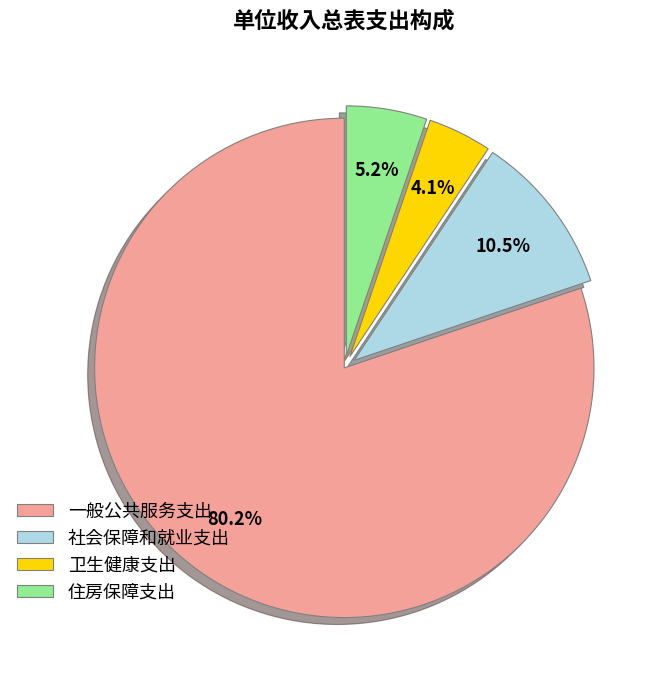

Do 住房保障支出 and 社会保障和就业支出 together represent more than half of the pie?

No